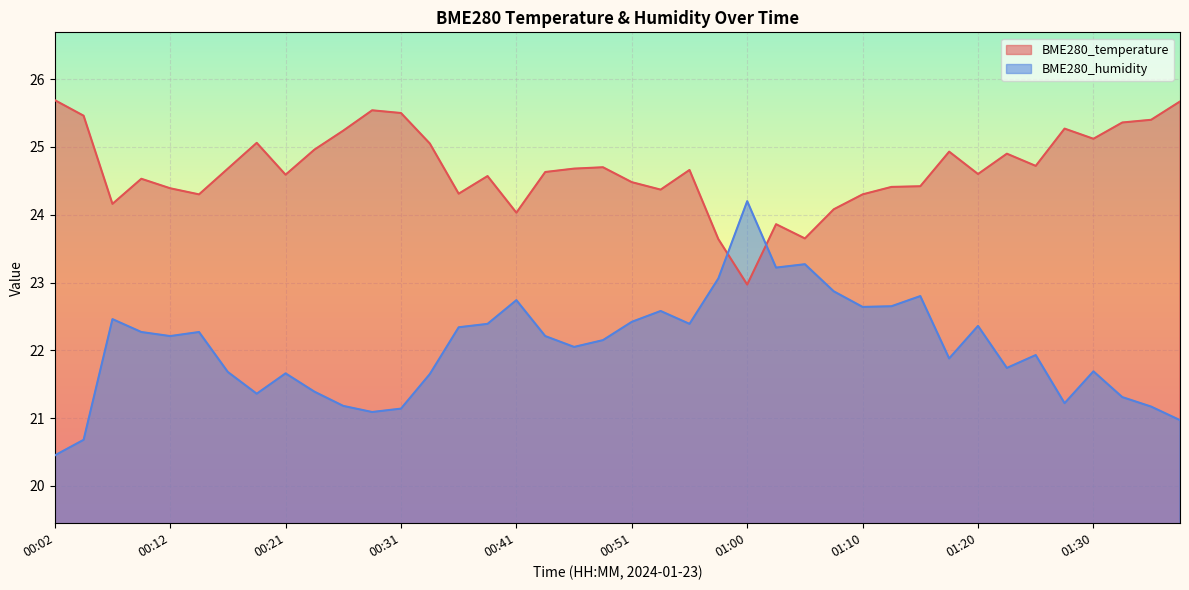

True or false: BME280_humidity has a value of 8.5 at 01:13.

False